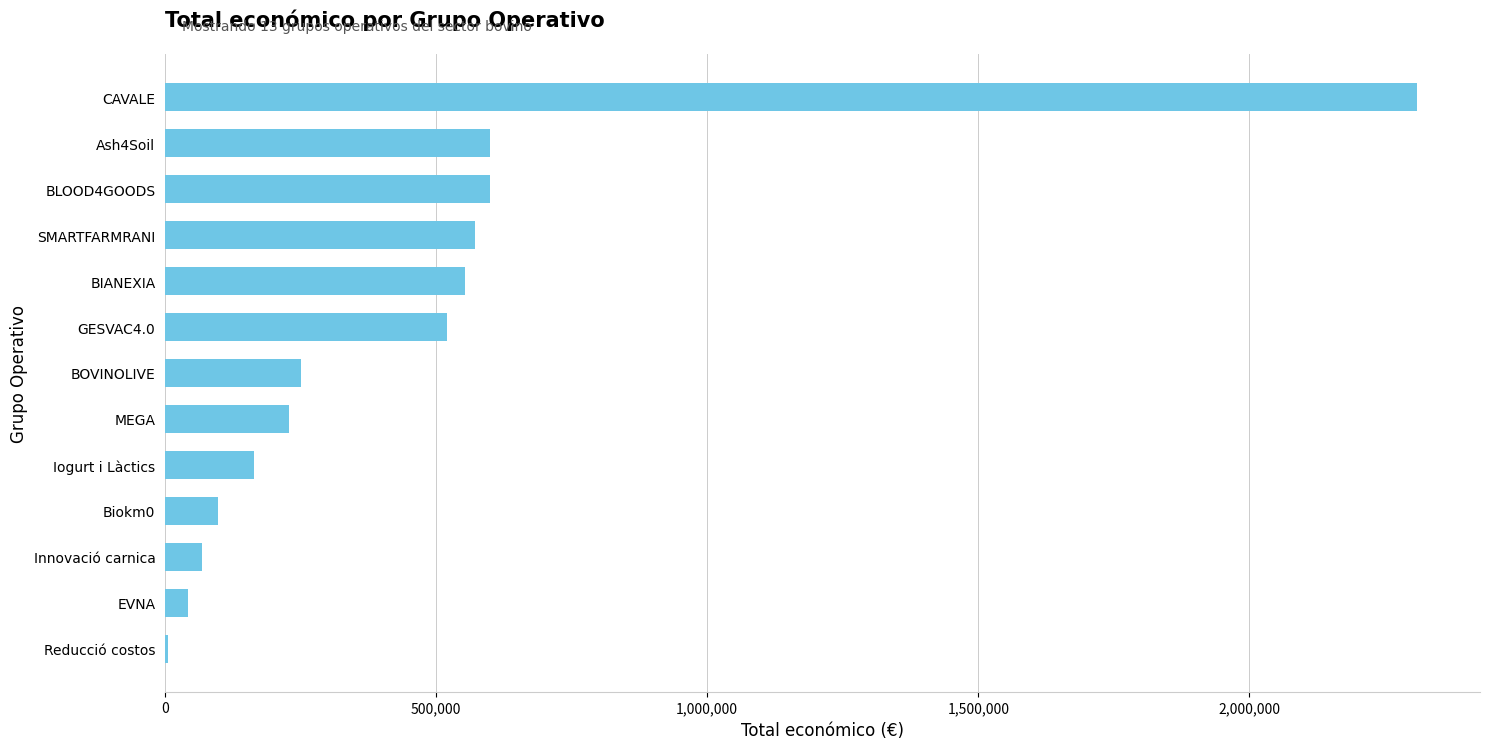

Are the bars grouped side by side (vs. stacked)?

No